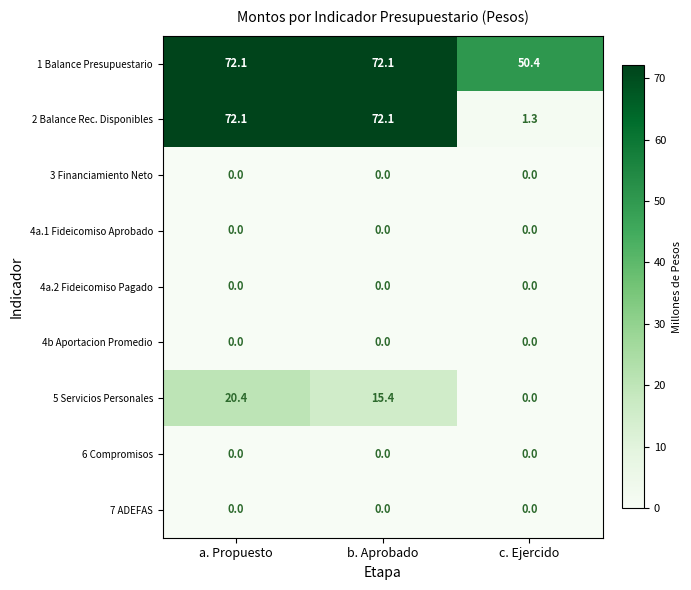

What is the greatest value displayed?

72.1